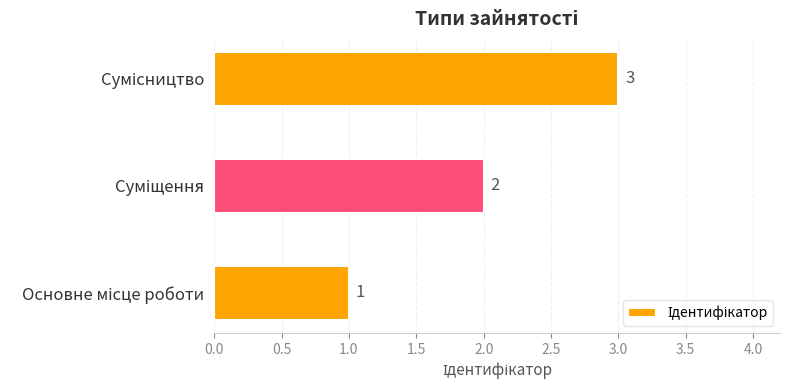

How many values are between 1 and 3?

3